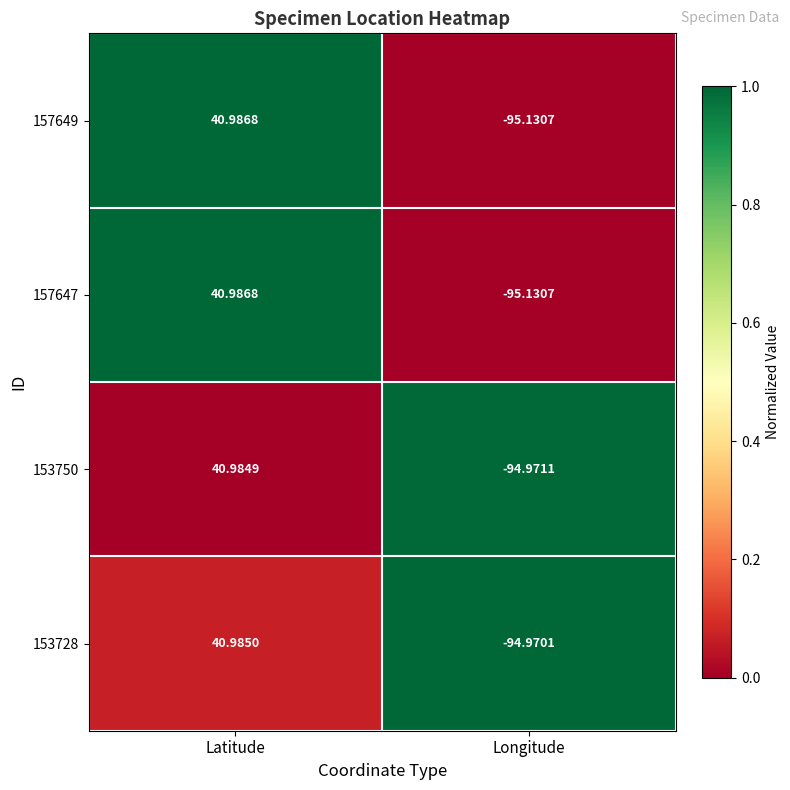

At which label does 157647 reach its peak?

Latitude